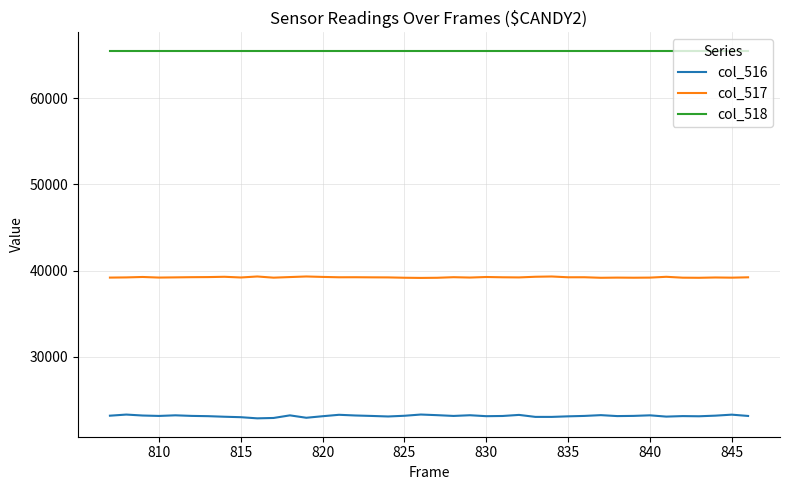

True or false: col_516 and col_518 intersect in this chart.

False